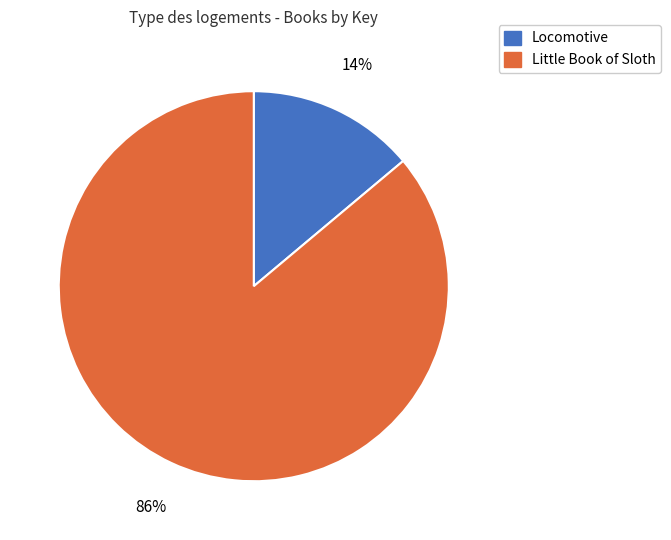

Does any single category account for the majority?

Yes